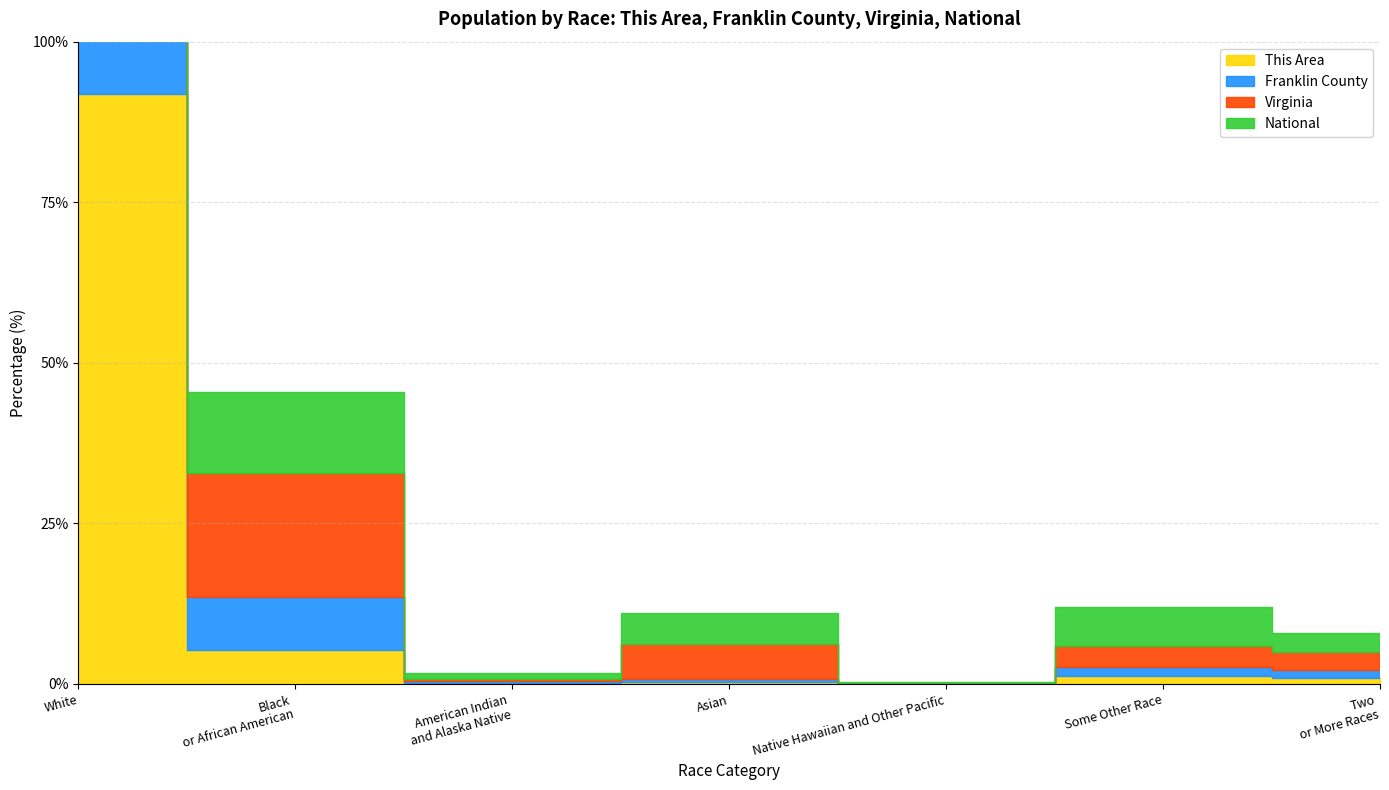

What is the label of the 3rd point from the right?

Native Hawaiian and Other Pacific